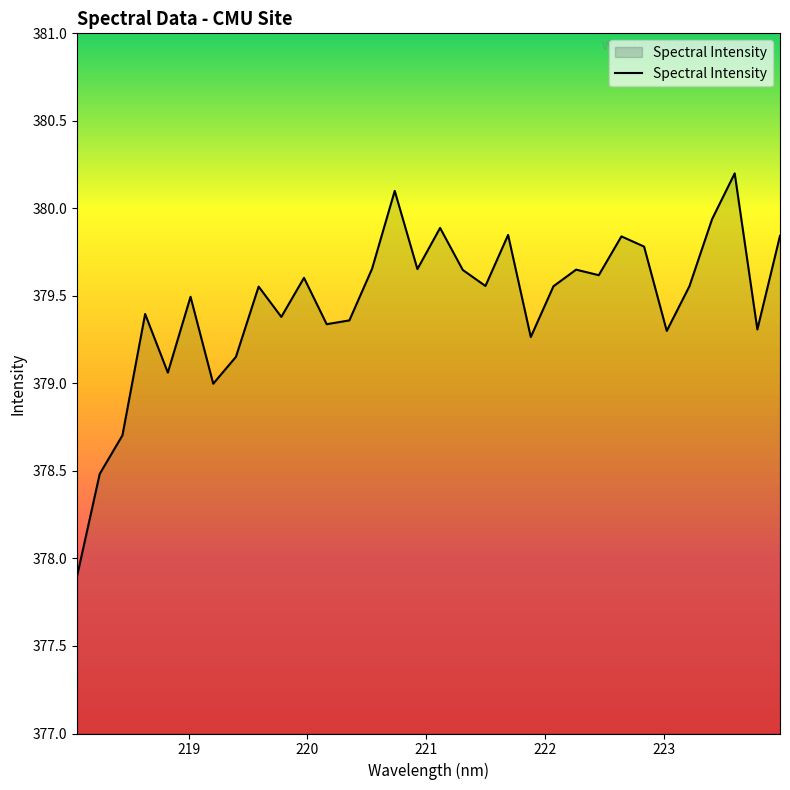

What is the smallest value displayed?

377.9